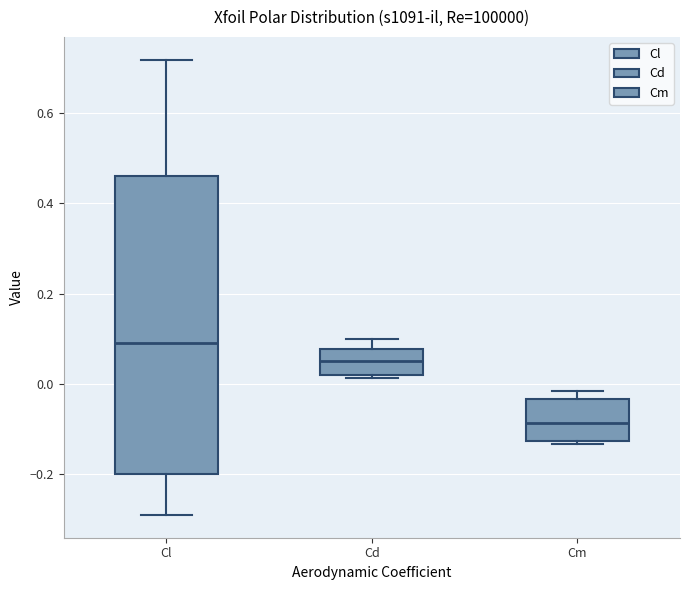

Which box has the highest median line?

Cl